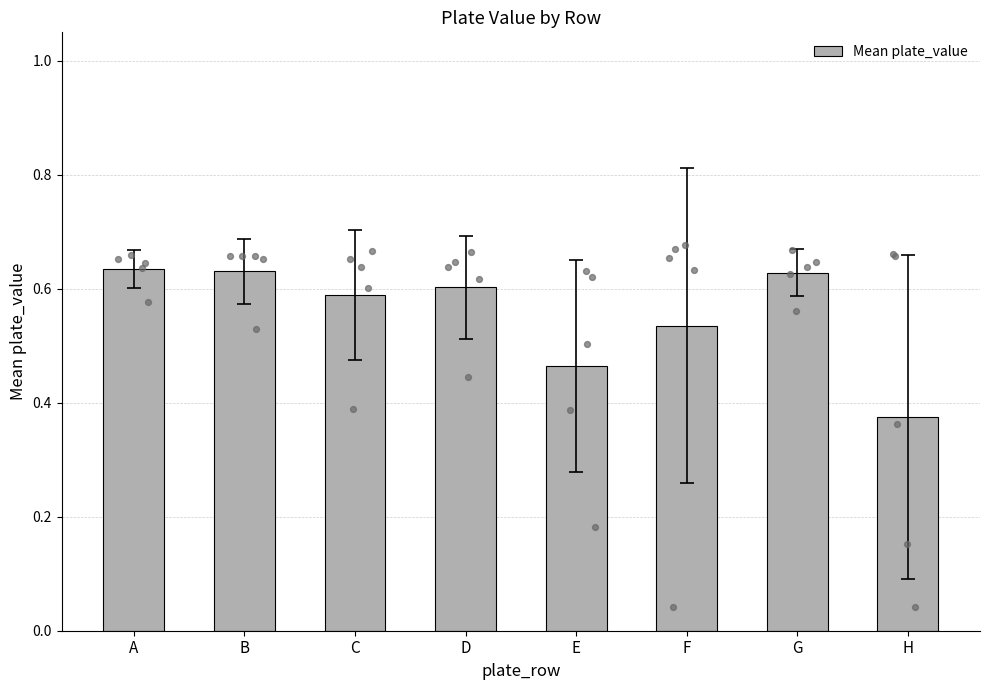

Between A and E, which is larger?

A